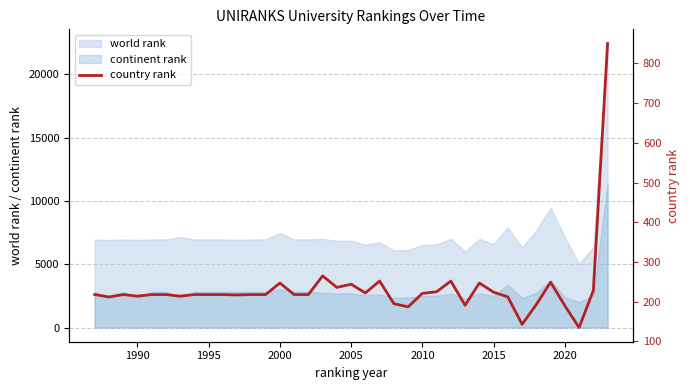

The continent rank series shows 2353 at 1990. True or false?

True